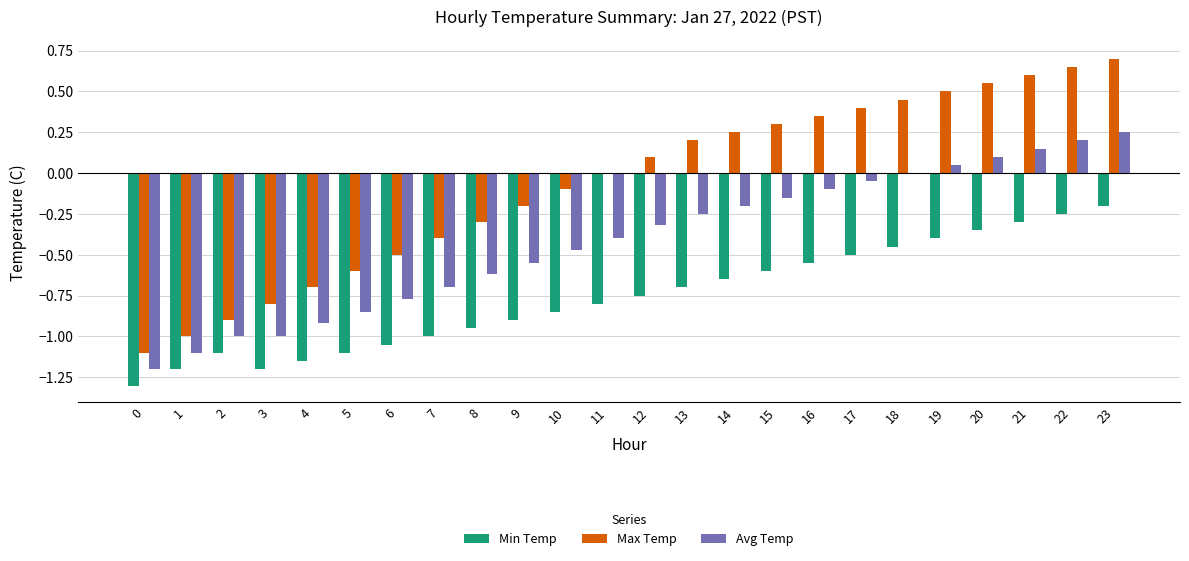

Which series changed the most between 2 and 13?

Max Temp